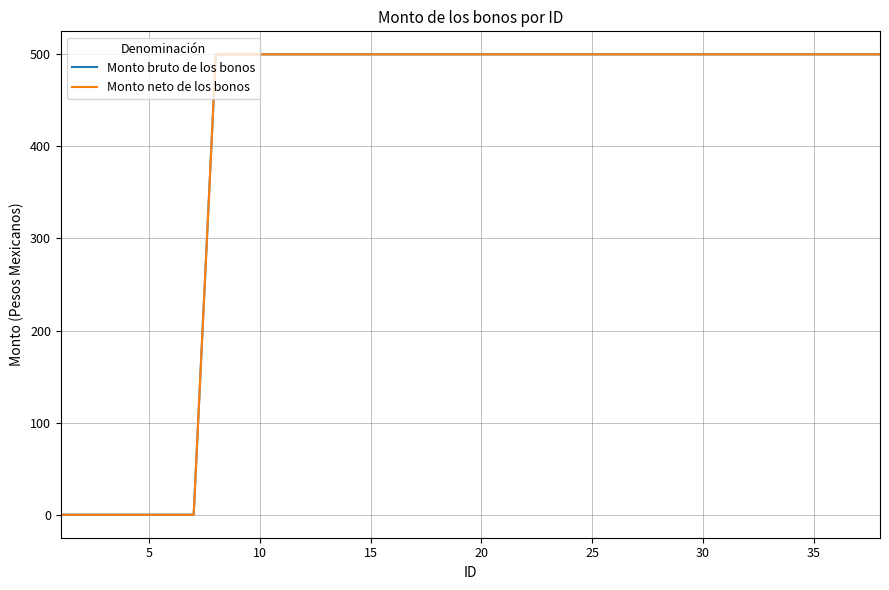

Does the chart display data point markers on the line(s)?

No